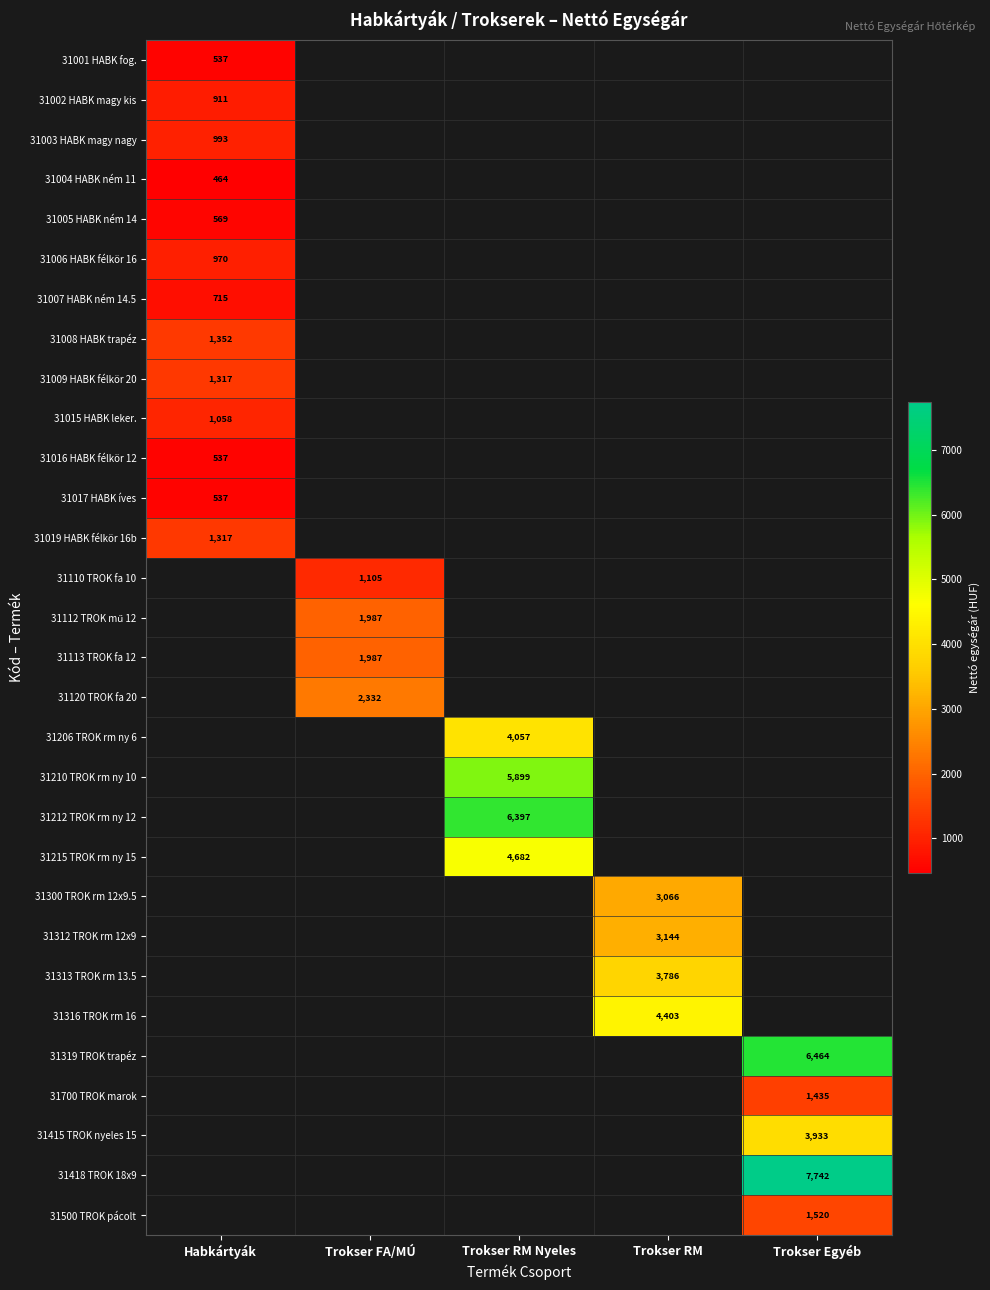

At Habkártyák, list the series in order from largest to smallest.

31008 HABK trapéz, 31009 HABK félkör 20, 31019 HABK félkör 16b, 31015 HABK leker., 31003 HABK magy nagy, 31006 HABK félkör 16, 31002 HABK magy kis, 31007 HABK ném 14.5, 31005 HABK ném 14, 31001 HABK fog., 31016 HABK félkör 12, 31017 HABK íves, 31004 HABK ném 11, 31110 TROK fa 10, 31112 TROK mű 12, 31113 TROK fa 12, 31120 TROK fa 20, 31206 TROK rm ny 6, 31210 TROK rm ny 10, 31212 TROK rm ny 12, 31215 TROK rm ny 15, 31300 TROK rm 12x9.5, 31312 TROK rm 12x9, 31313 TROK rm 13.5, 31316 TROK rm 16, 31319 TROK trapéz, 31700 TROK marok, 31415 TROK nyeles 15, 31418 TROK 18x9, 31500 TROK pácolt